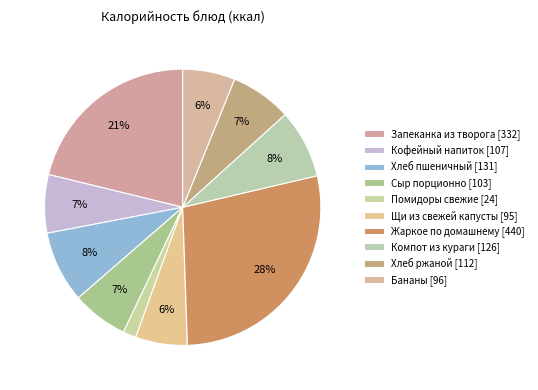

What is the change in value from Сыр порционно to Щи из свежей капусты?

-8.0